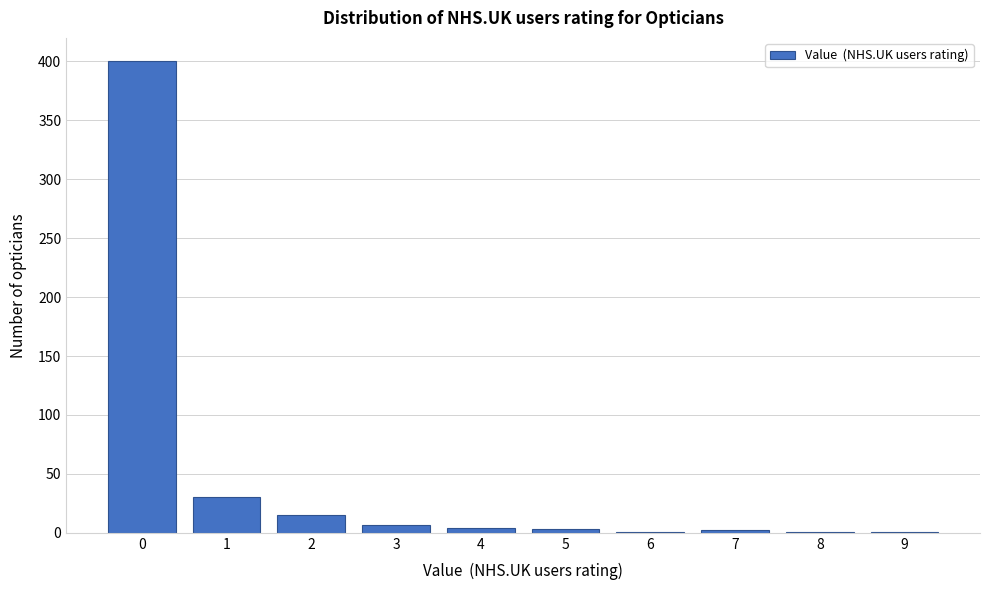

What is the sum of all values?

464